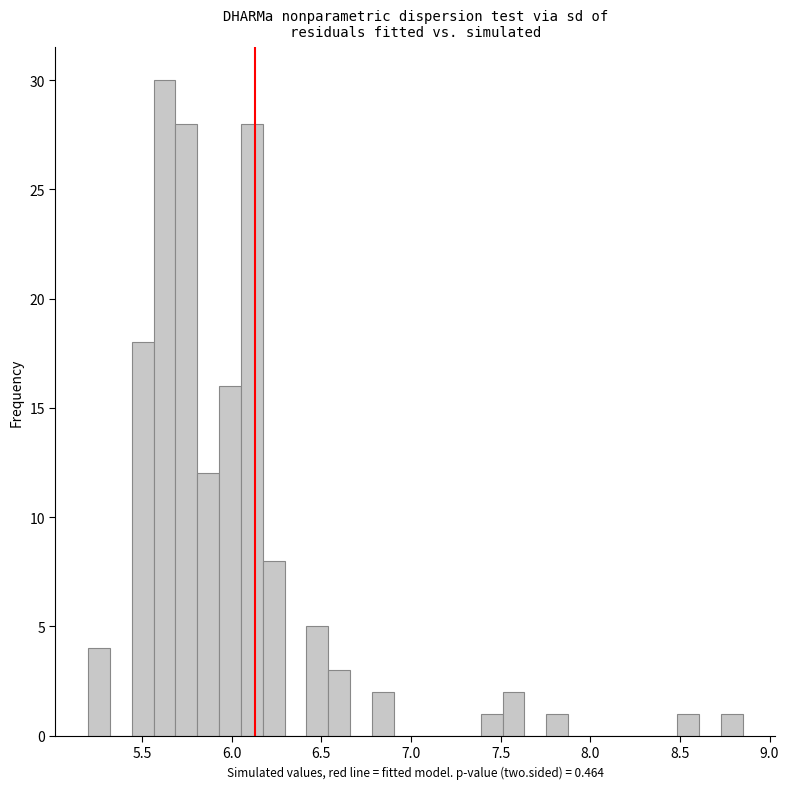

Read against the x-axis, roughly where is the centre of the tallest bar?

5.65